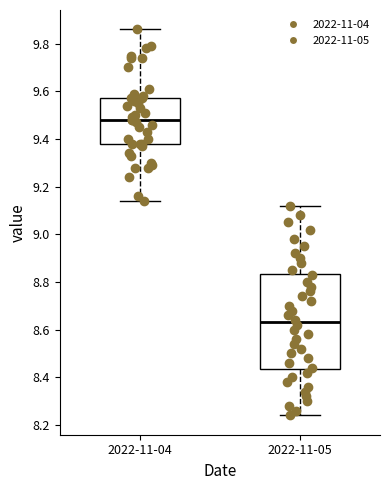

Comparing the boxes themselves (not the whiskers), which one is the tallest?

2022-11-05